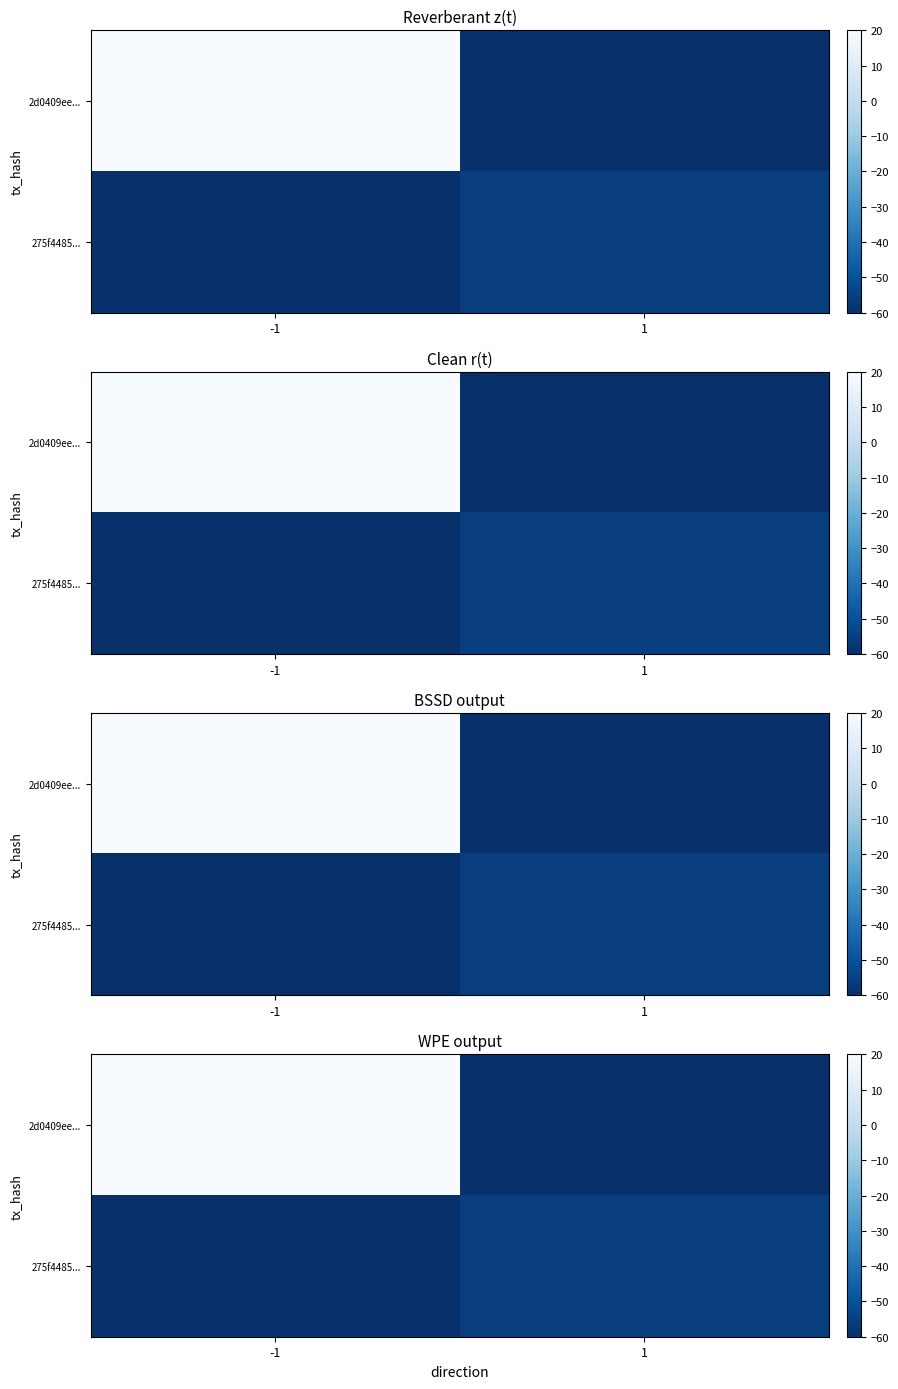

What is the sum of all 275f4485... values?

-115.9